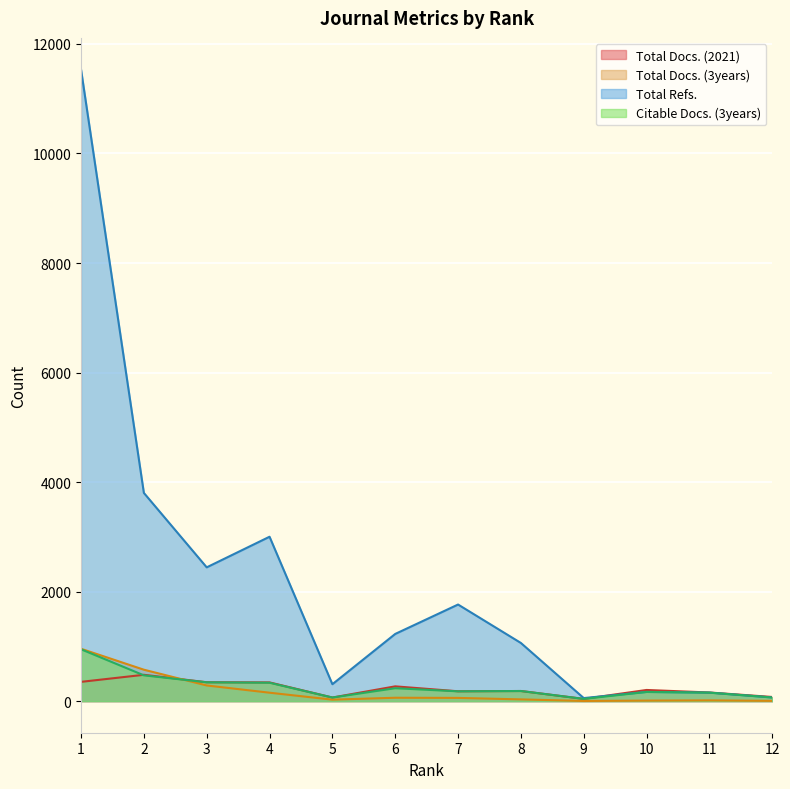

Reading left to right, extract all data points from this chart.

Total Docs. (2021): 352	481	345	342	66	270	180	185	41	204	158	76
Total Docs. (3years): 956	574	286	154	27	62	59	32	3	10	14	5
Total Refs.: 11534	3802	2443	3002	309	1227	1764	1062	56	168	155	67
Citable Docs. (3years): 947	471	344	336	66	236	179	185	41	168	155	67